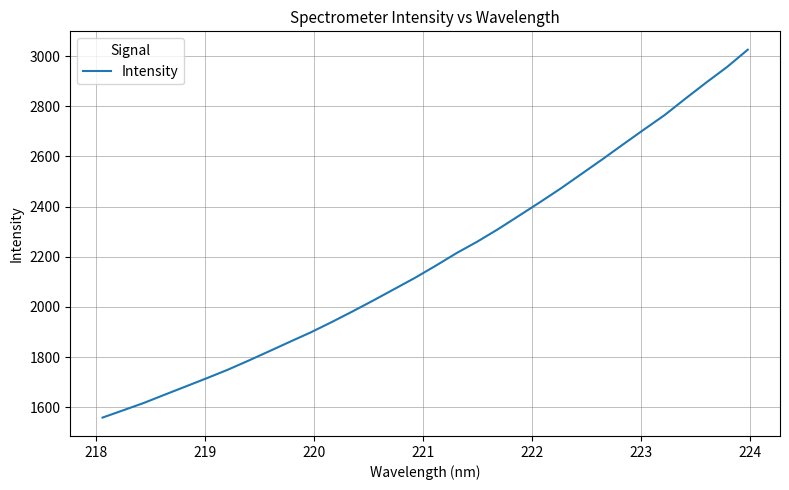

True or false: there are more than 1 points higher than both neighbors.

False